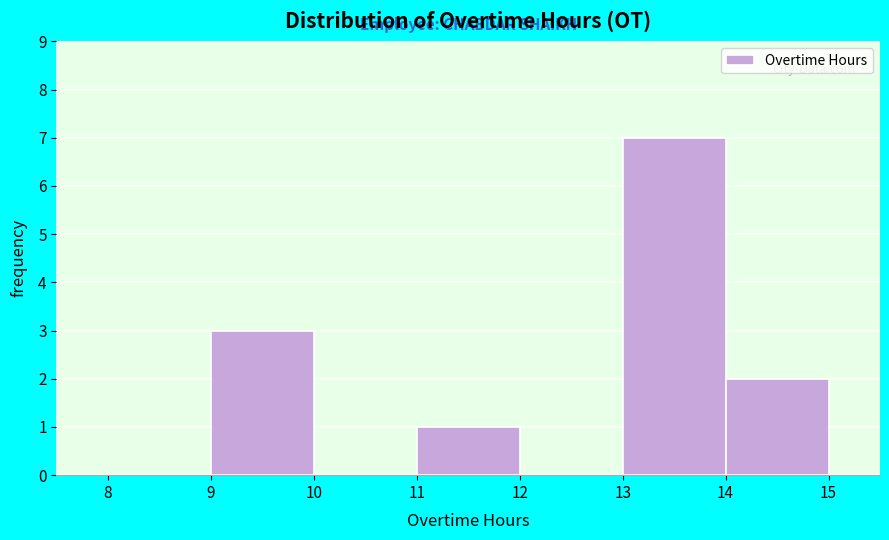

Reading left to right, list every bar in this chart as the range it spans on the x-axis followed by its height. The values are not printed on the chart, so give them approximately, as read against the axis.

8 to 9: 0
9 to 10: 3
10 to 11: 0
11 to 12: 1
12 to 13: 0
13 to 14: 7
14 to 15: 2